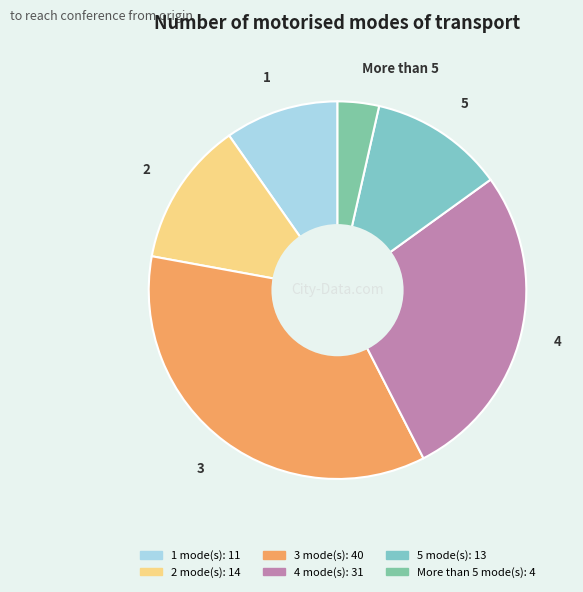

How much of the chart is everything except 1?

90.3%